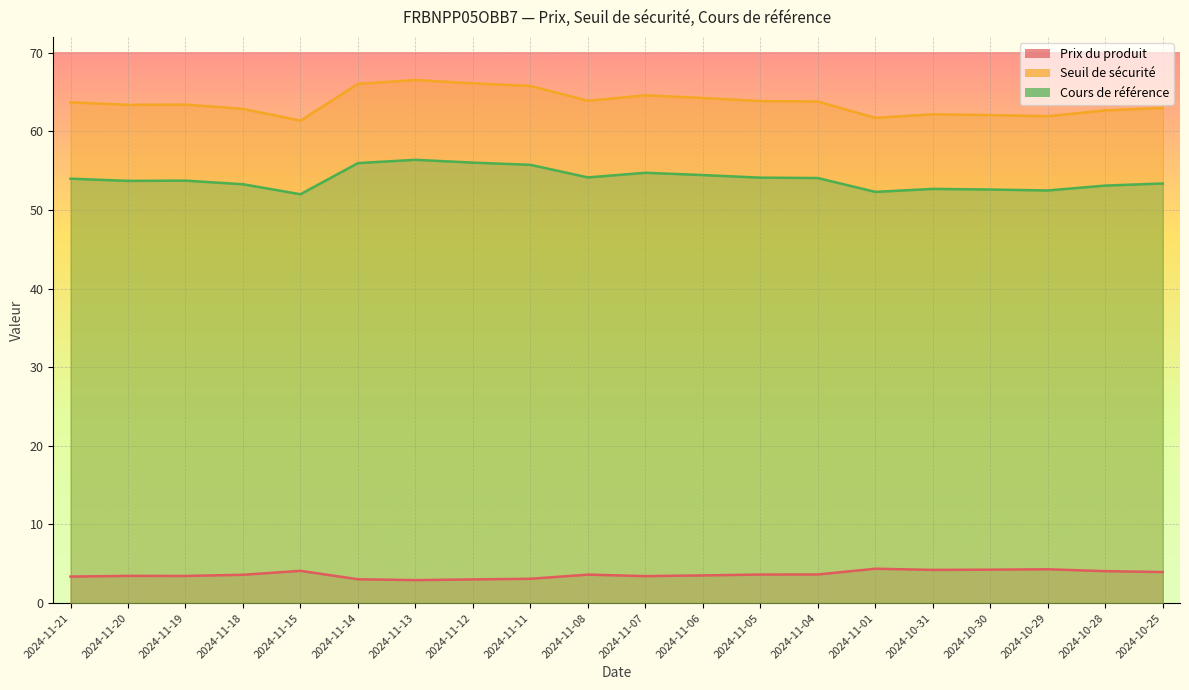

What is the difference between the maximum and minimum values in the Cours de référence series?

4.4